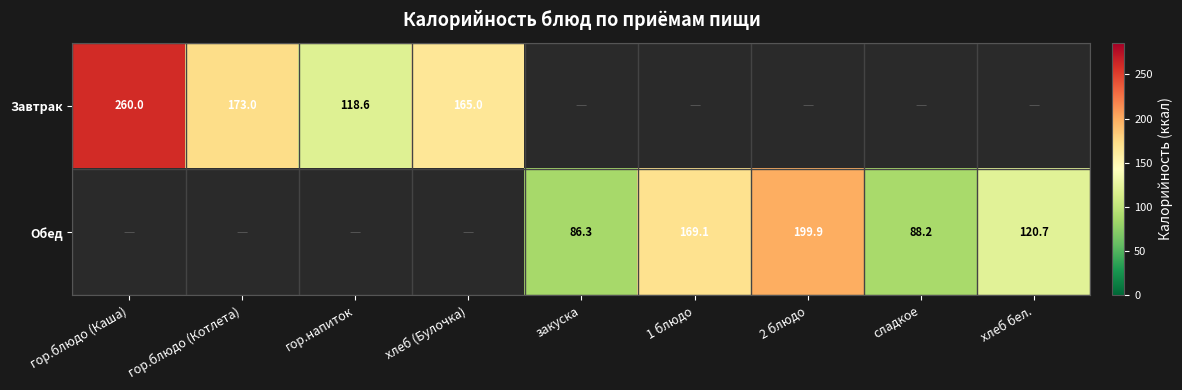

What is the difference between the Обед values at 2 блюдо and закуска?

113.6